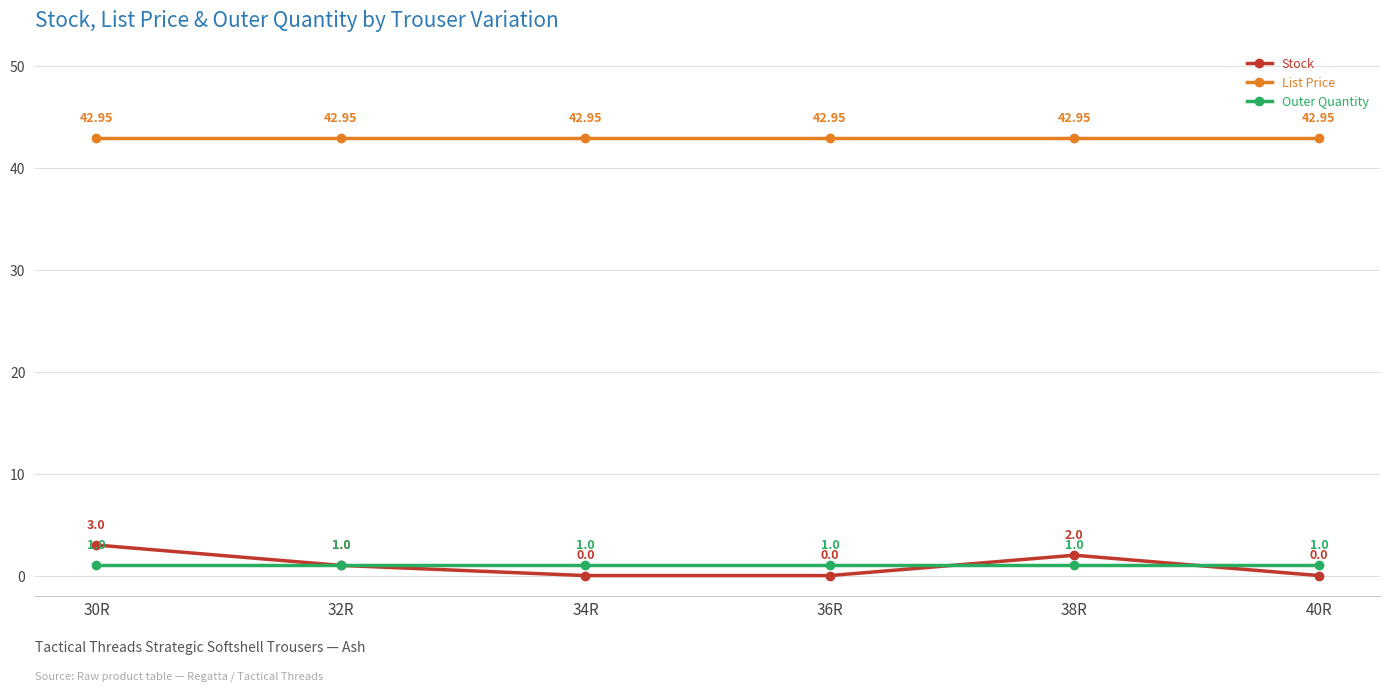

How many lines are shown in the chart?

3